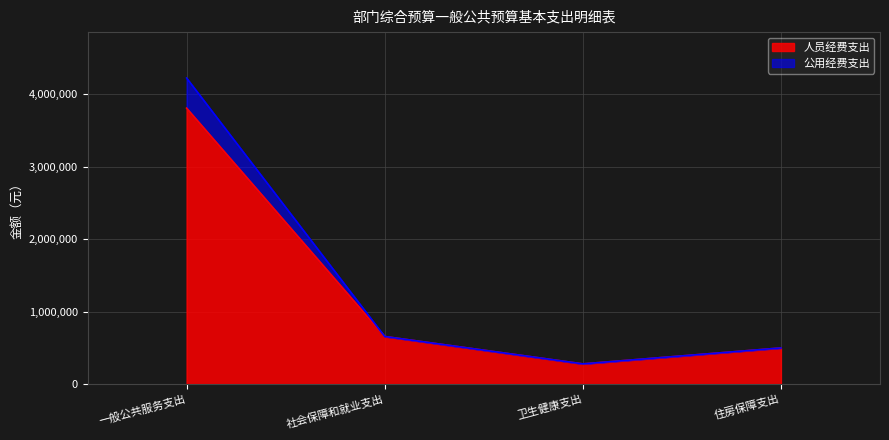

Which label corresponds to the largest value in the chart?

一般公共服务支出